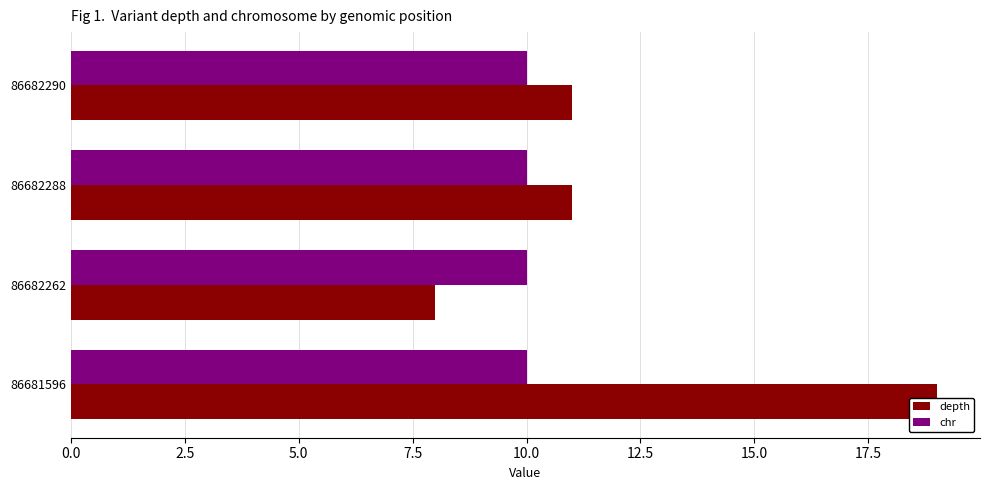

Between 2.5 and 5.0, which series saw the biggest shift?

depth